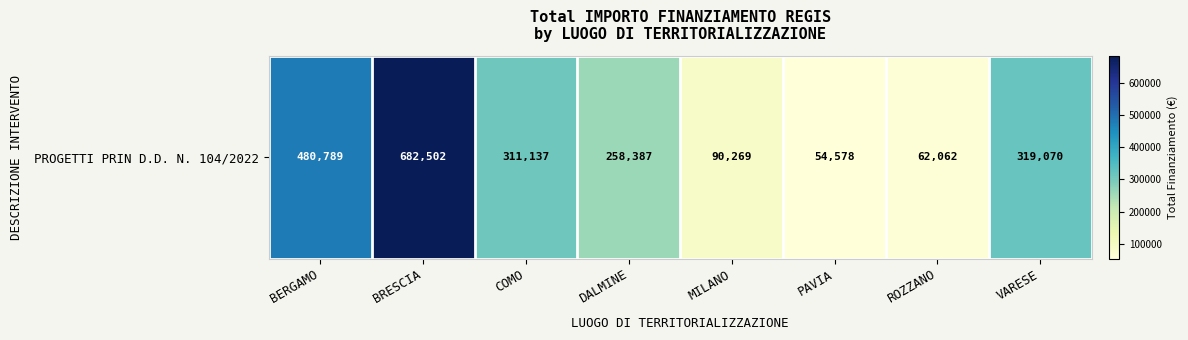

What is the maximum value shown in the chart?

682502.5